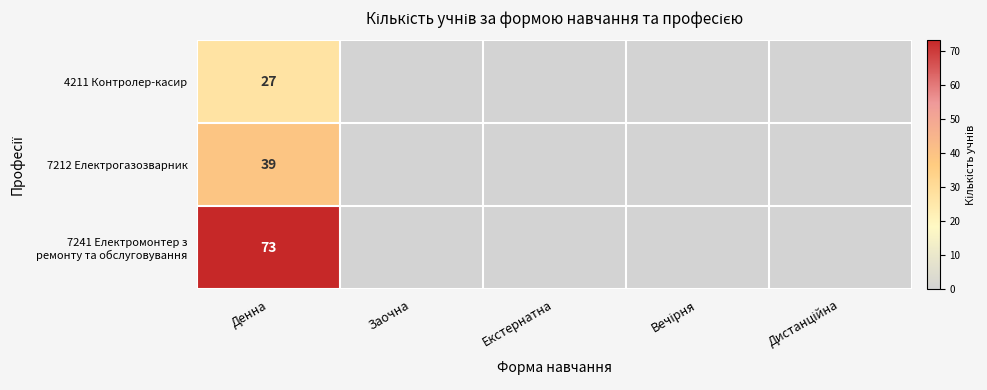

How many distinct data groups are displayed?

3